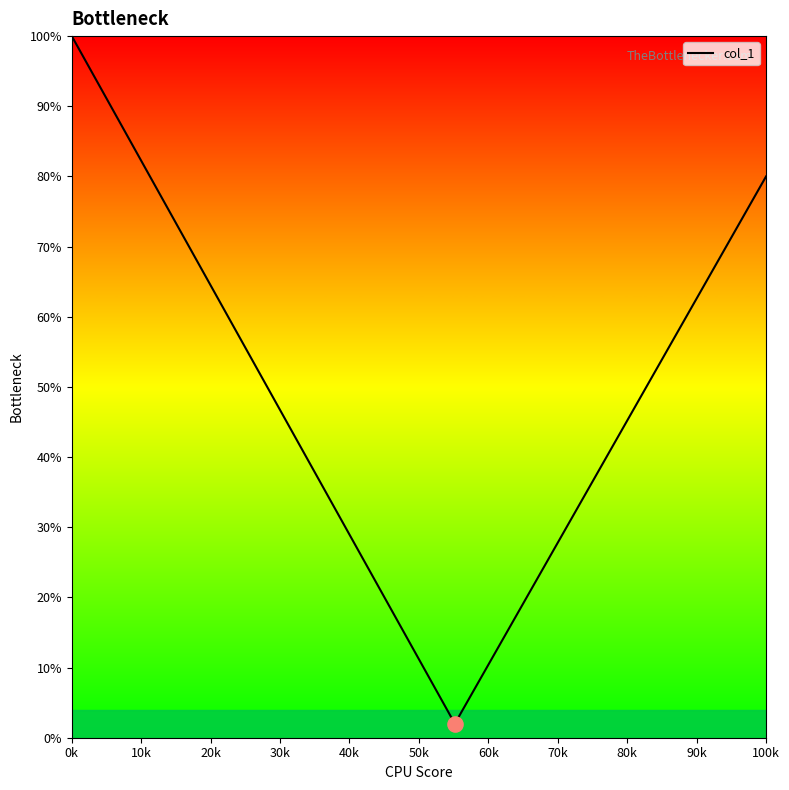

What is the smallest value displayed?

2.0